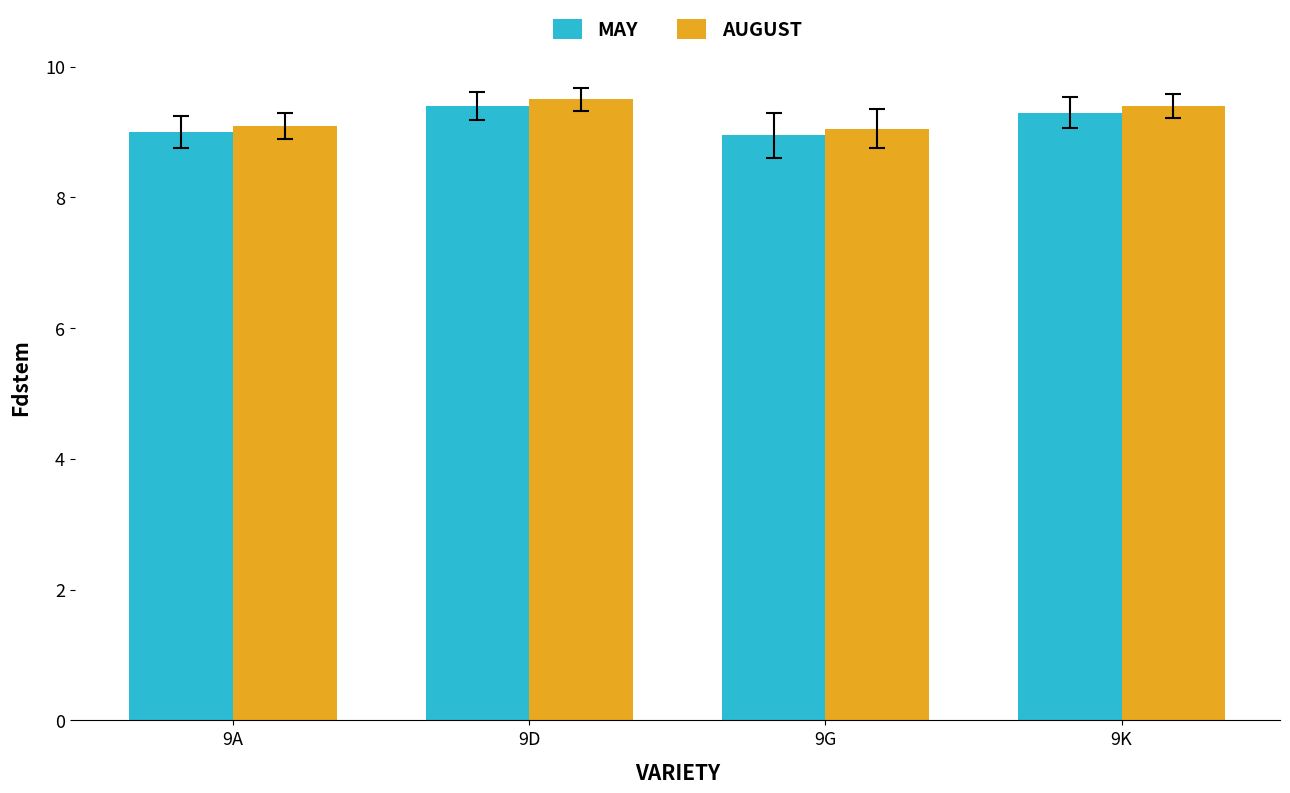

How many bars are there in each group?

2